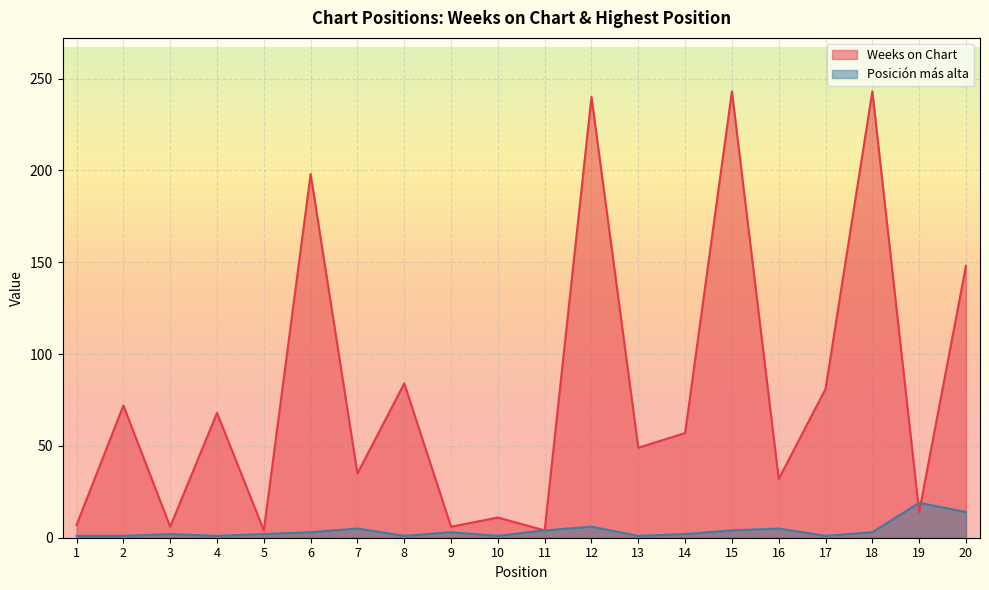

List the labels in order of Posicion mas alta value, smallest first.

1, 2, 4, 8, 10, 13, 17, 3, 5, 14, 6, 9, 18, 11, 15, 7, 16, 12, 20, 19